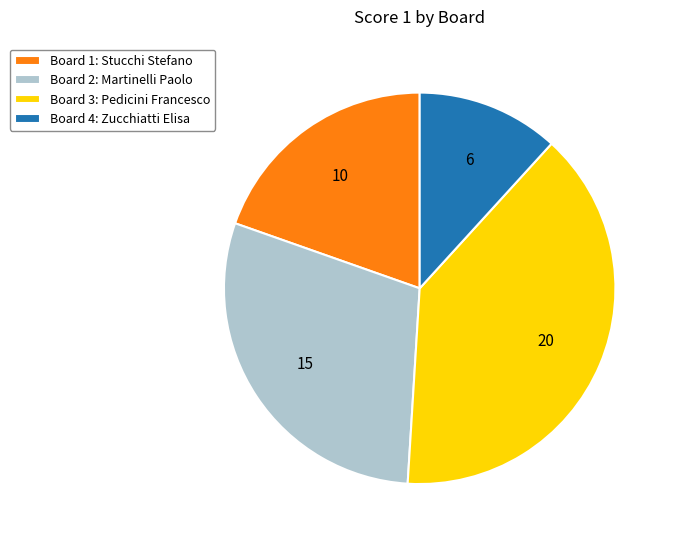

How many segments does this pie chart have?

4